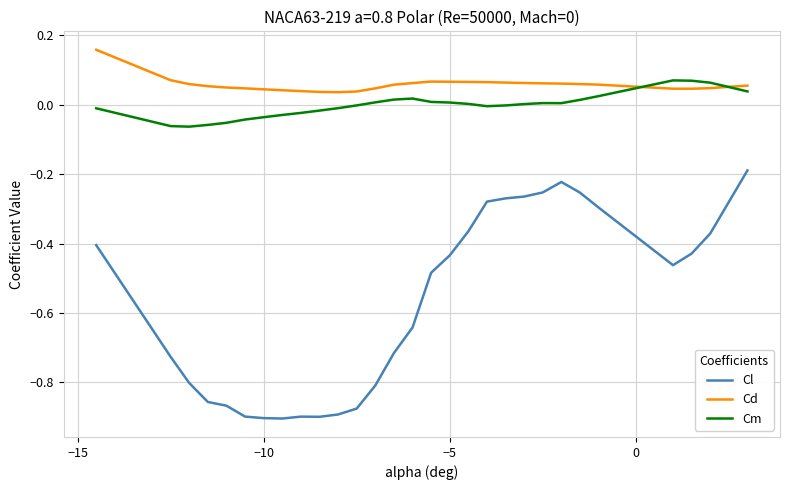

Which series has the largest total across all categories?

Cd